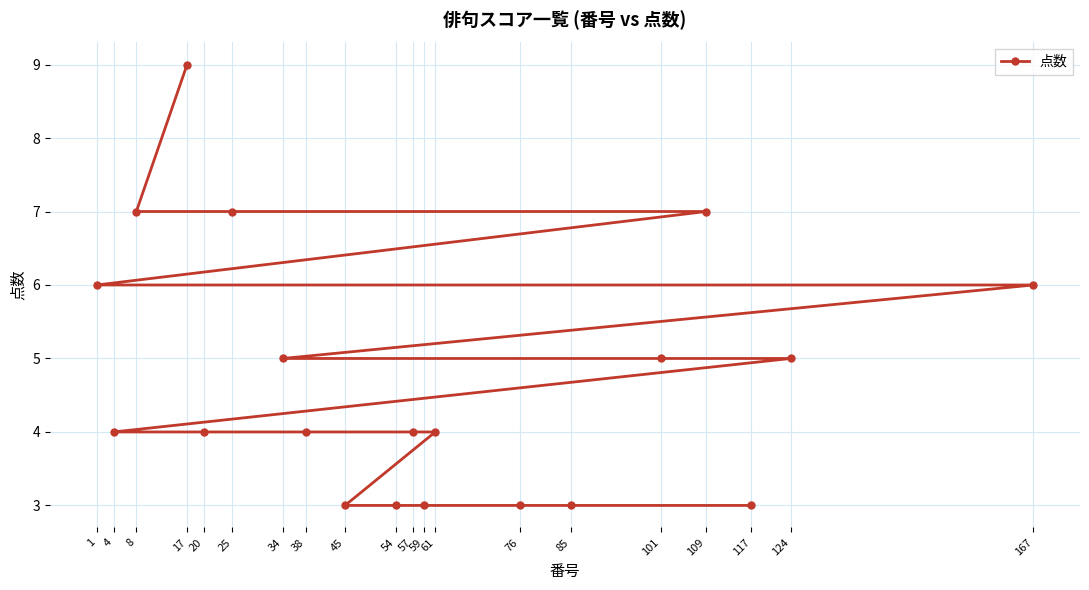

What position from the right is 54?

5